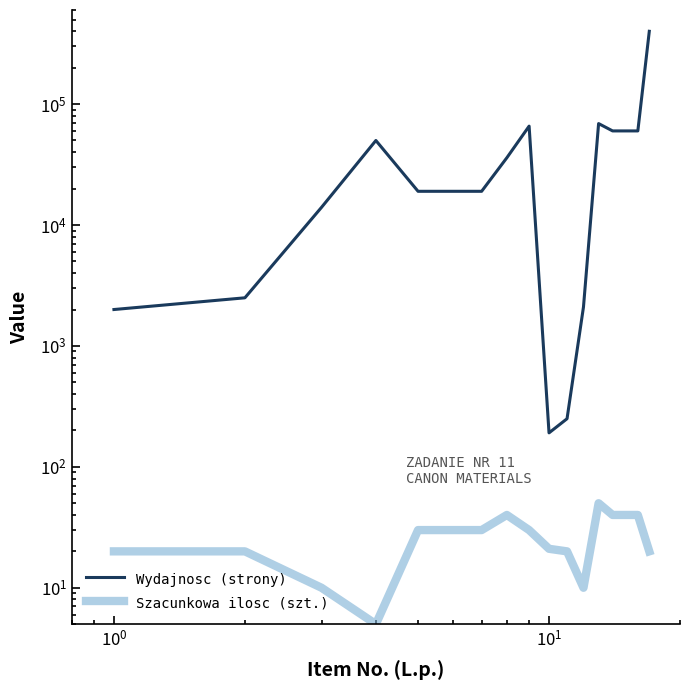

What is the greatest value displayed?

400000